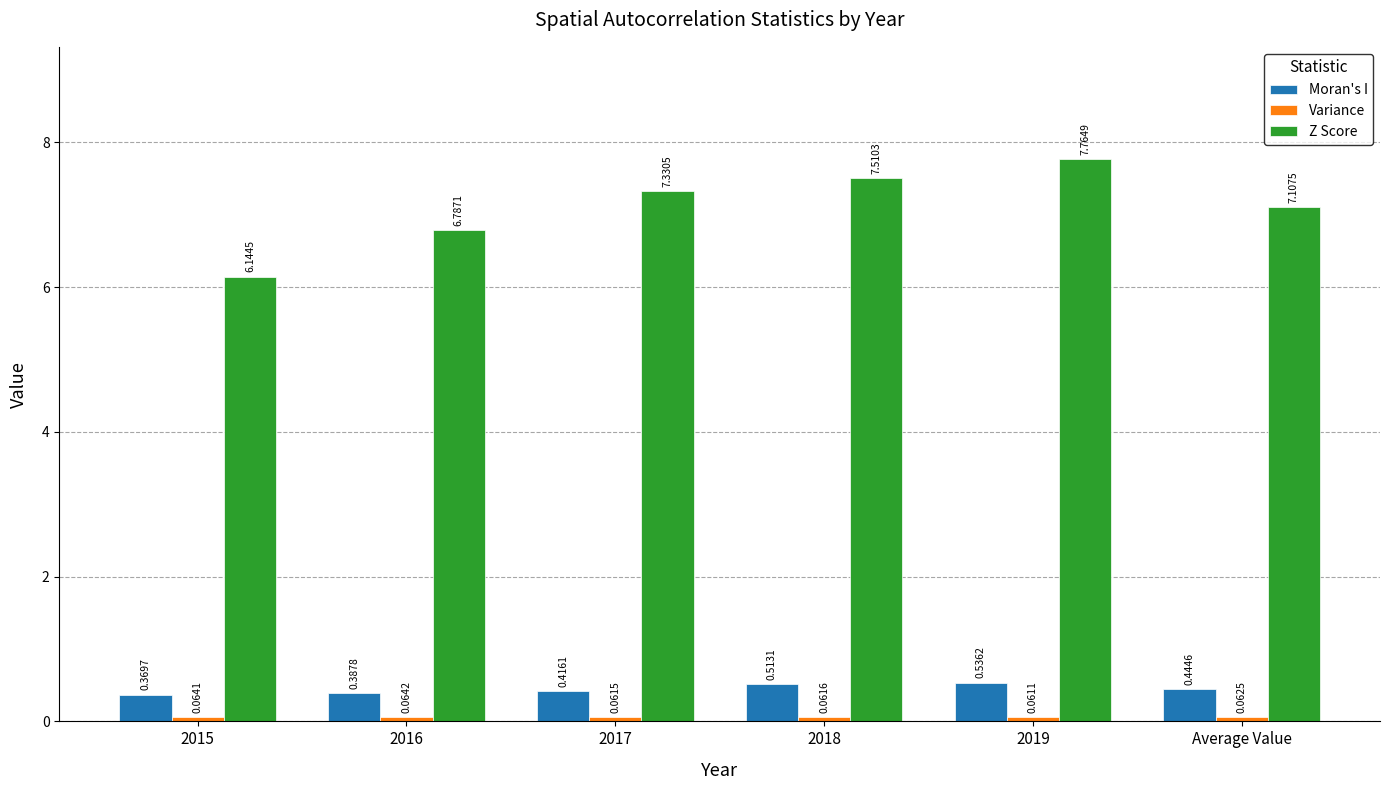

Which label corresponds to the smallest value in the chart?

2019